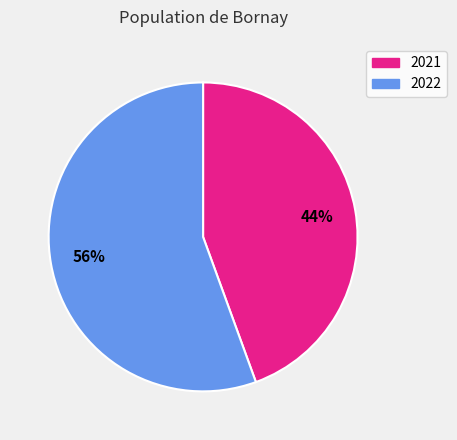

To the nearest percent, what percentage of the pie is 2021?

44%